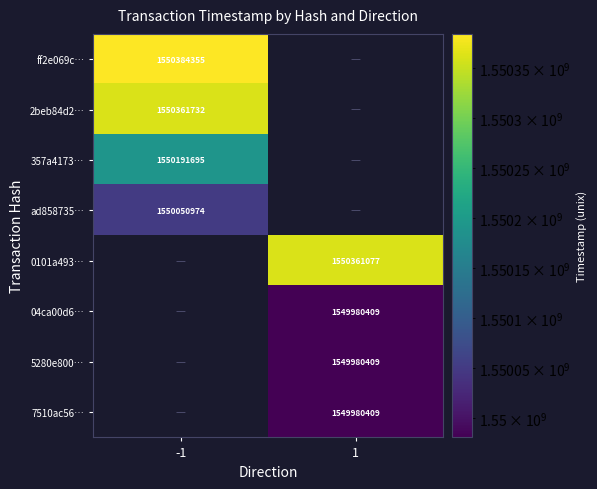

The value of 5280e800… at 1 is 1549980409. True or false?

True